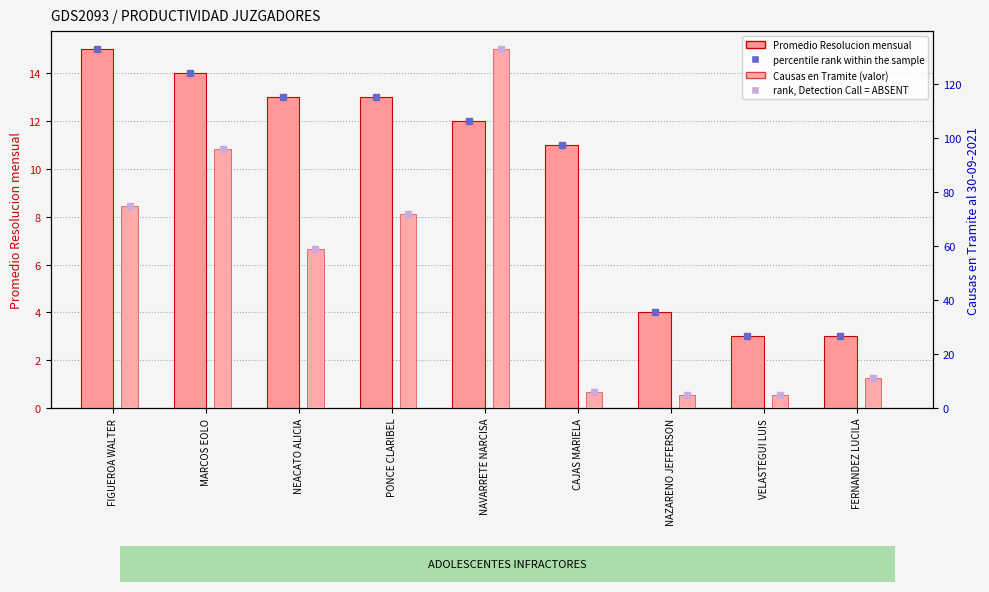

Which series has the largest Y range (max minus min)?

Causas en Tramite